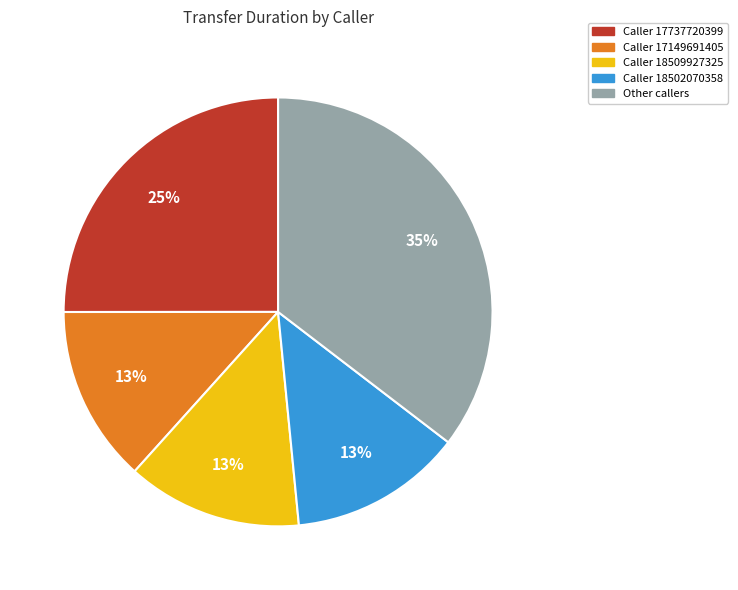

What is the largest slice in the pie chart?

Other callers